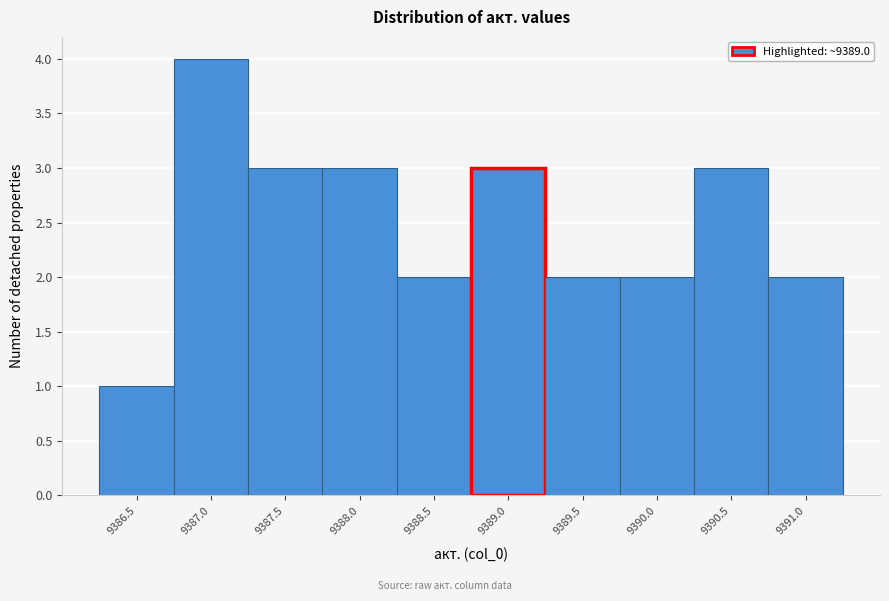

Reading left to right, list all the values displayed in this chart.

9386.5=1	9387.0=4	9387.5=3	9388.0=3	9388.5=2	9389.0=3	9389.5=2	9390.0=2	9390.5=3	9391.0=2